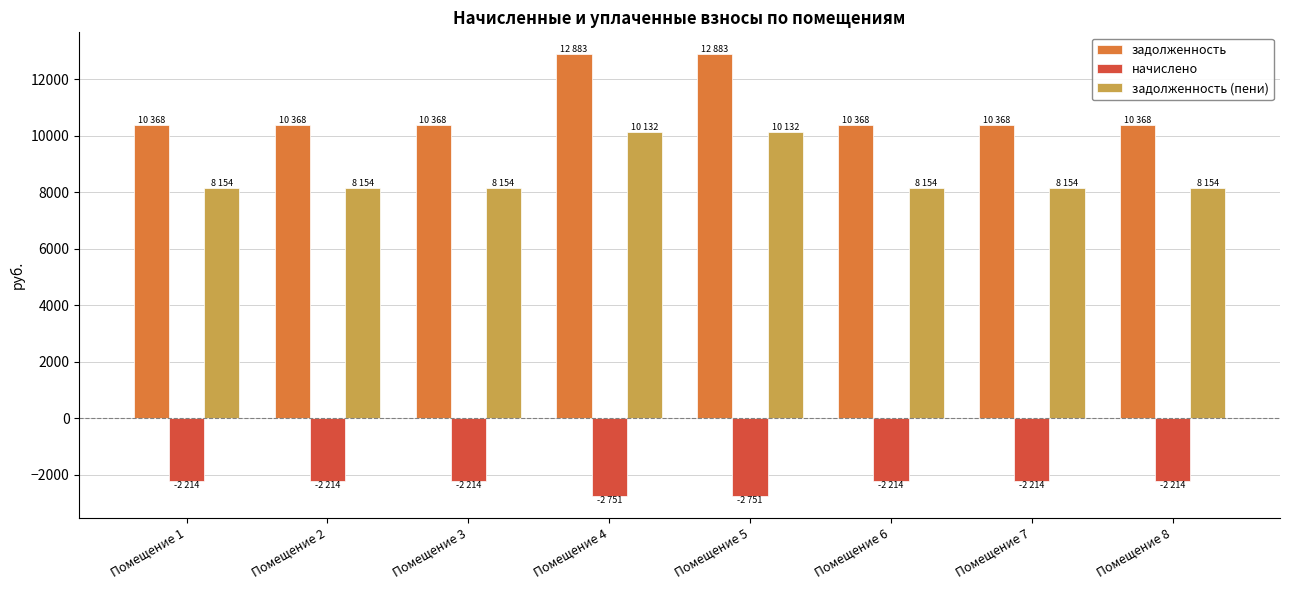

List the series in order of their overall mean, highest first.

задолженность, задолженность (пени), начислено